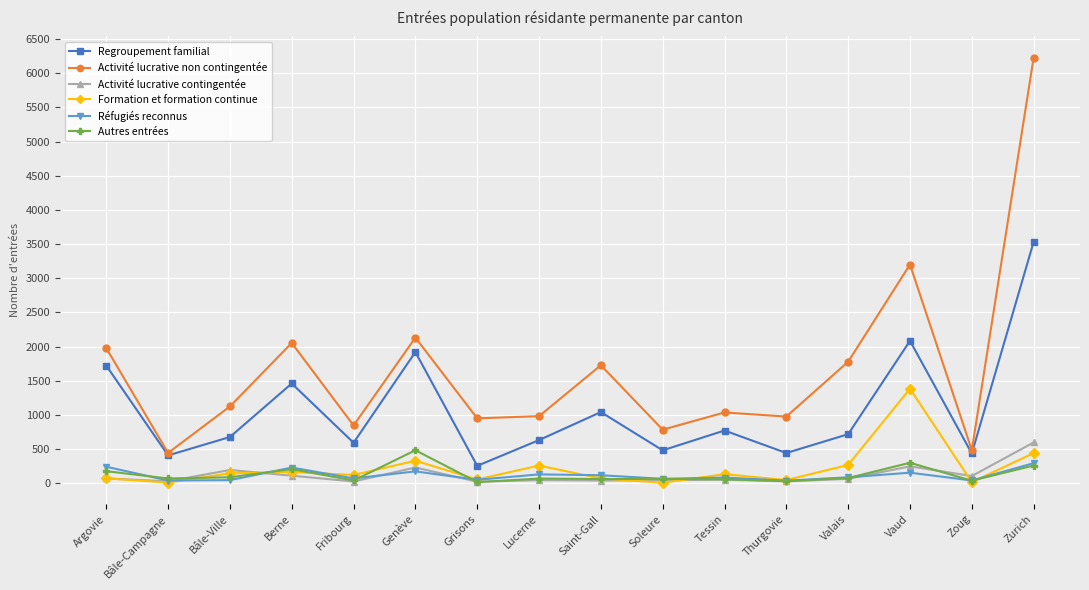

What is the maximum value shown in the chart?

6227